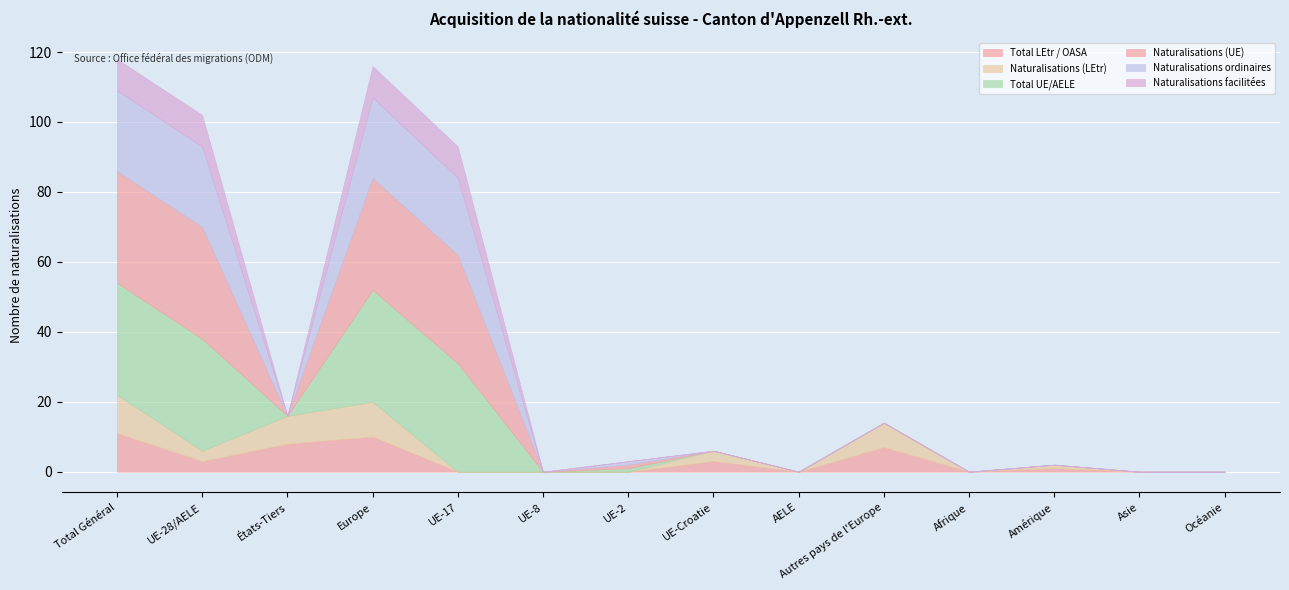

True or false: Naturalisations facilitées and Naturalisations ordinaires intersect in this chart.

False